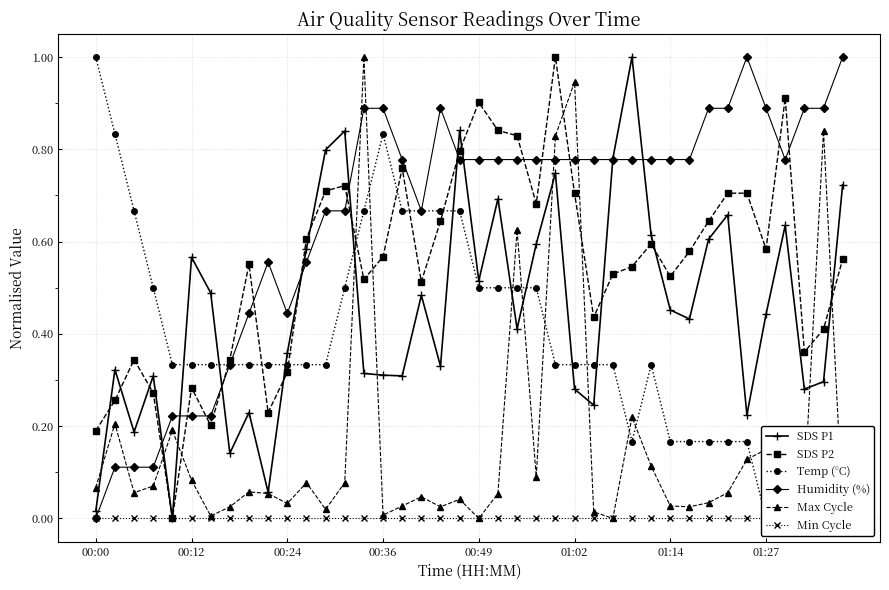

Which series has the largest total across all categories?

Humidity (%)